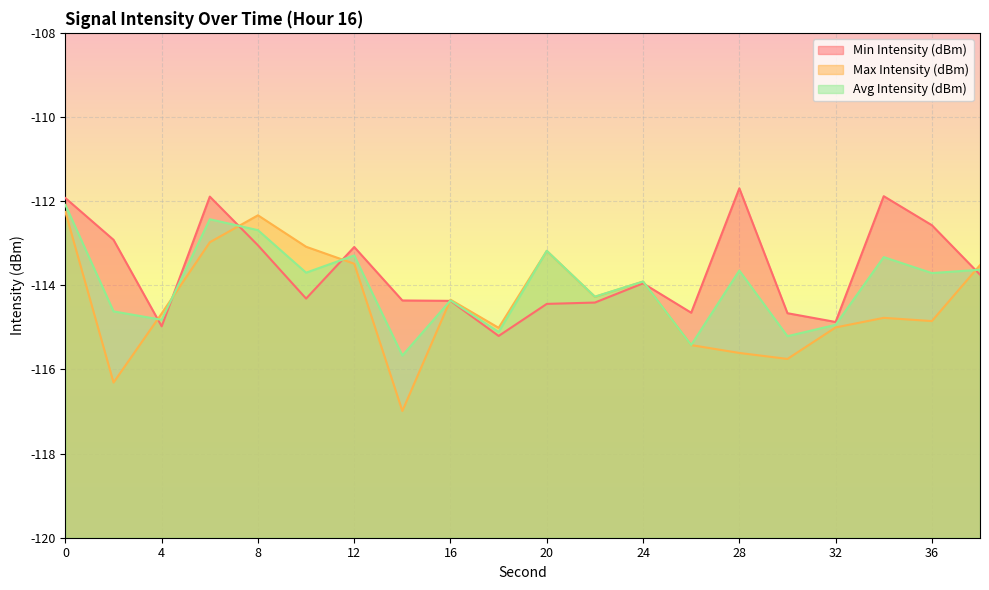

The Min Intensity (dBm) series shows -38.7 at 22. True or false?

False